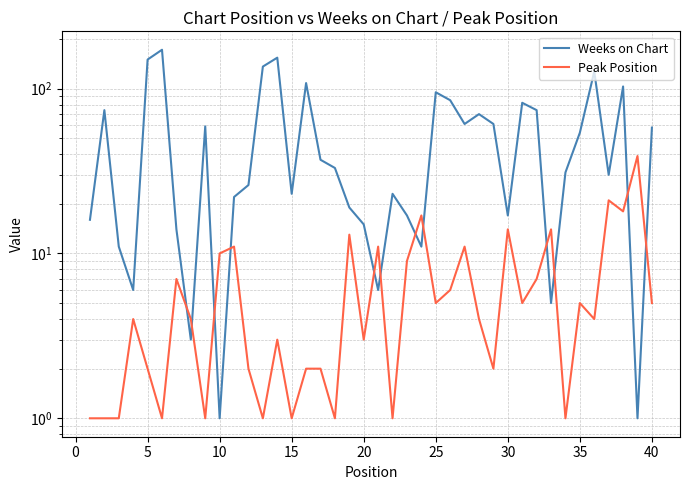

How many times do Weeks on Chart and Peak Position cross each other?

12